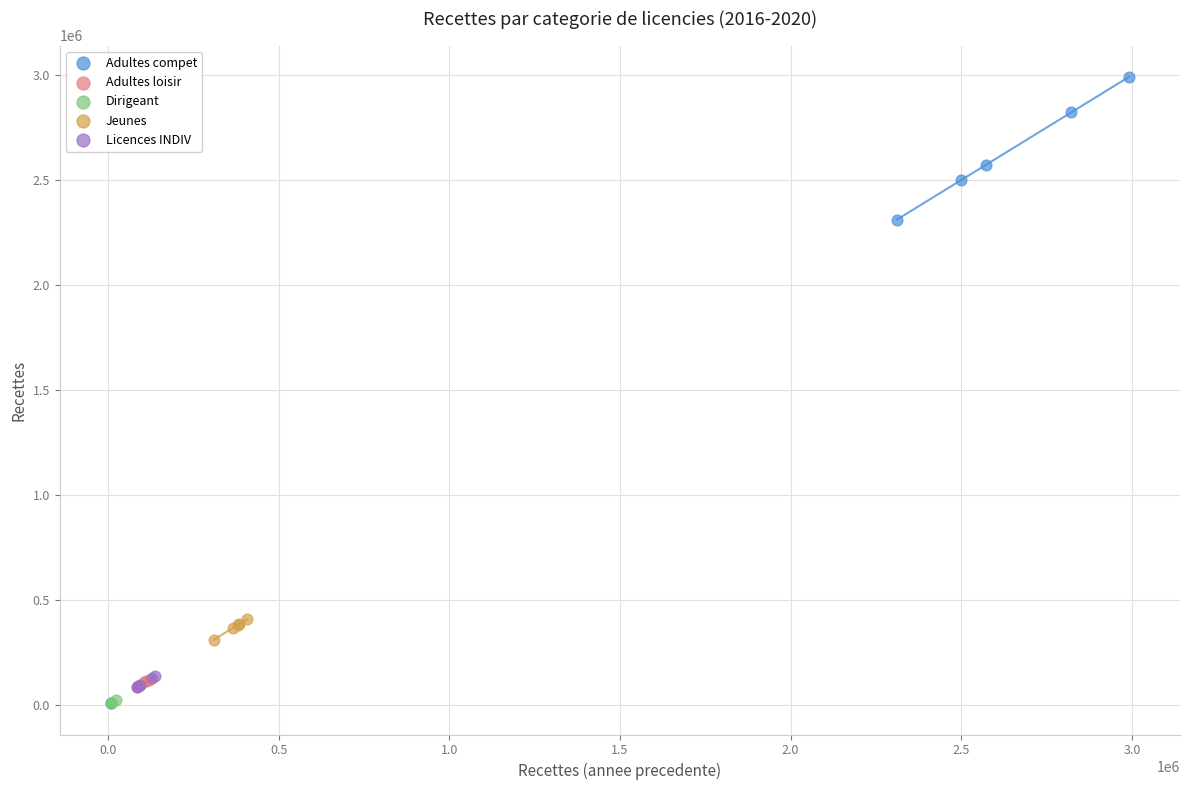

Which series contains the highest Y value?

Adultes compet